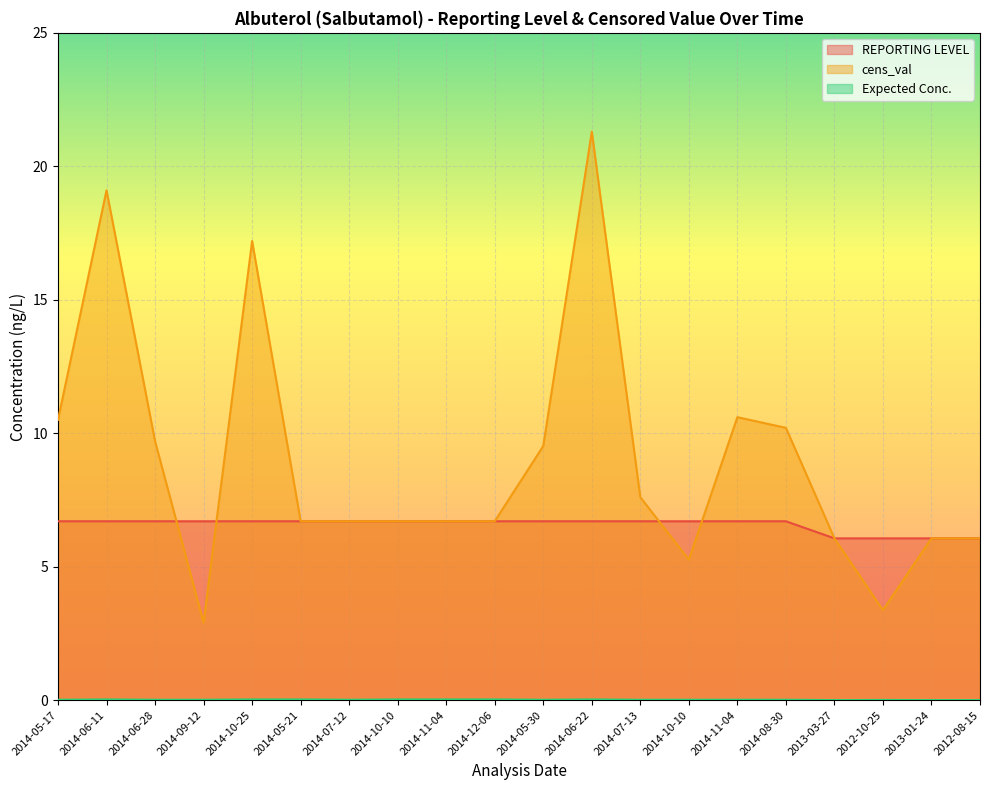

Count the number of data series in this chart.

3